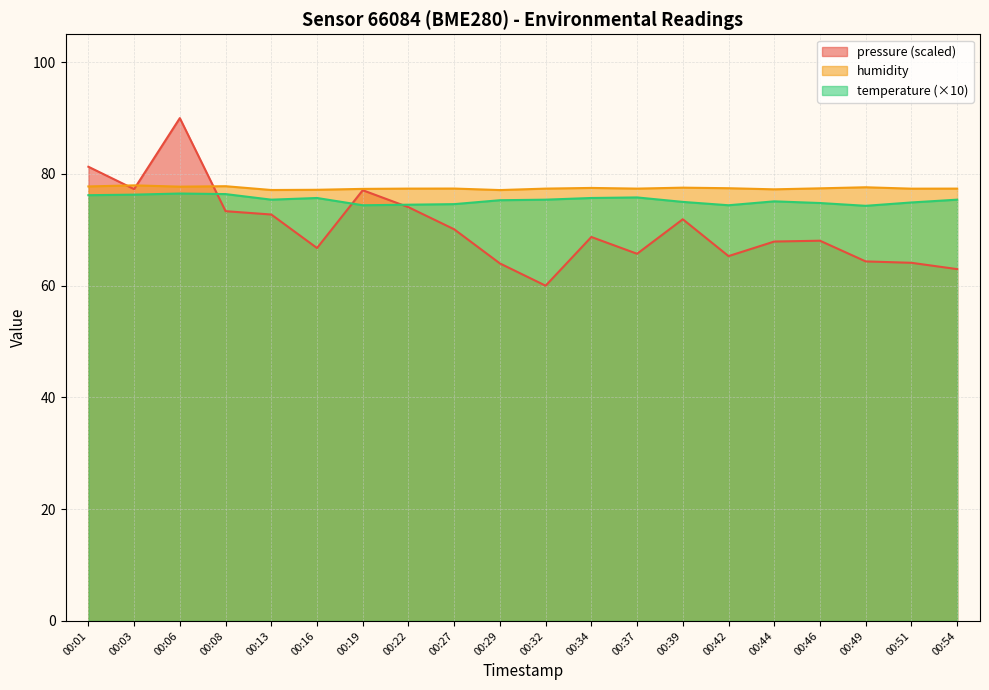

True or false: temperature and humidity cross at least once.

False